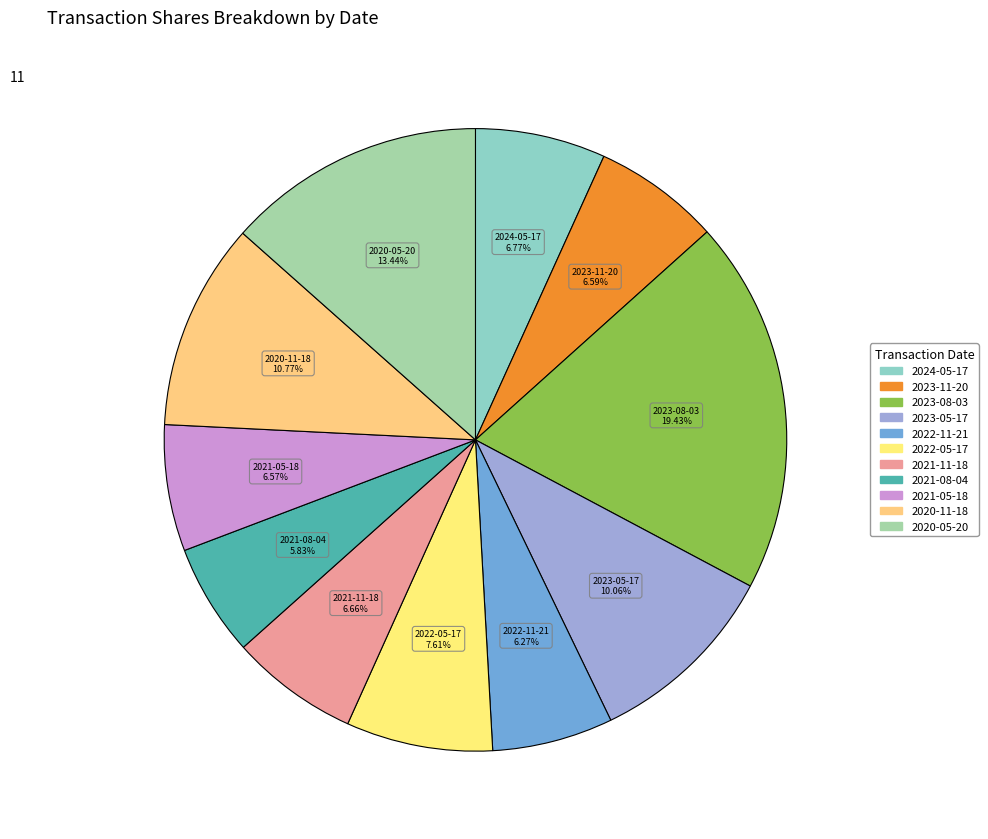

To the nearest percent, what is the difference between the 2021-05-18 and 2020-05-20 slice percentages?

7%